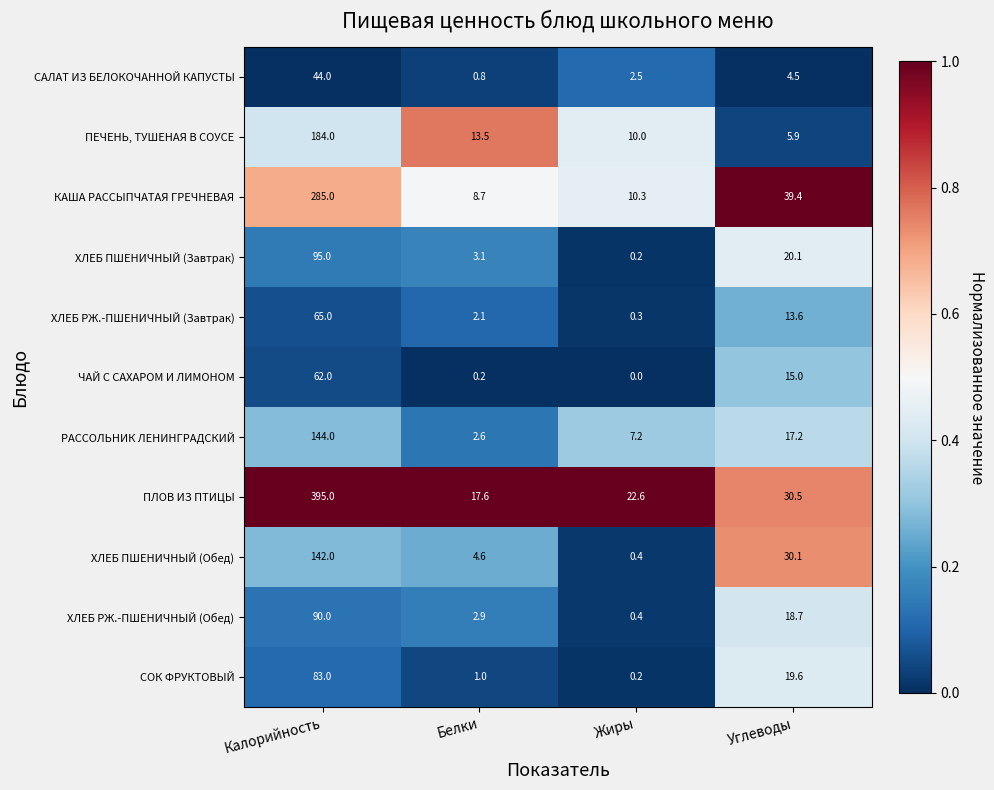

What is the difference between the ХЛЕБ РЖ.-ПШЕНИЧНЫЙ (Завтрак) values at Углеводы and Белки?

11.5